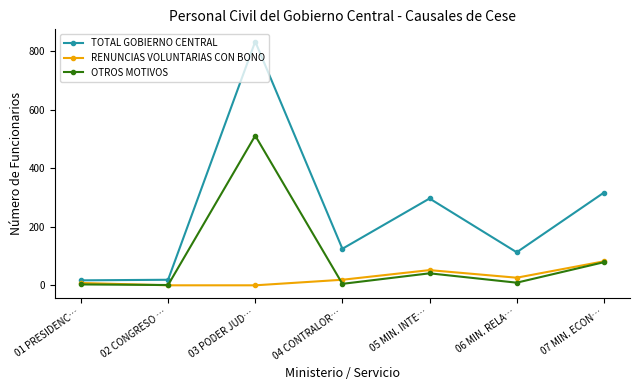

Count the number of categories in the chart.

7